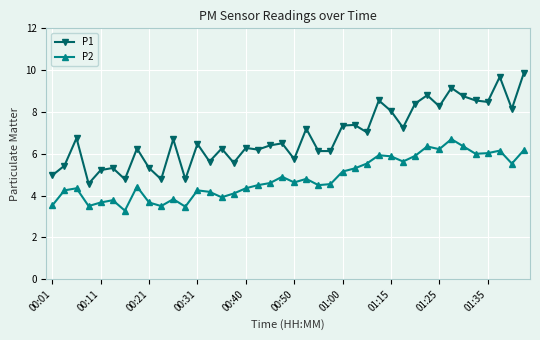

What is the smallest value displayed?

3.3